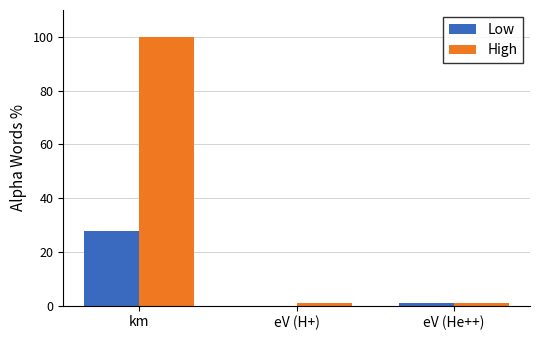

Does the chart contain stacked bars?

No